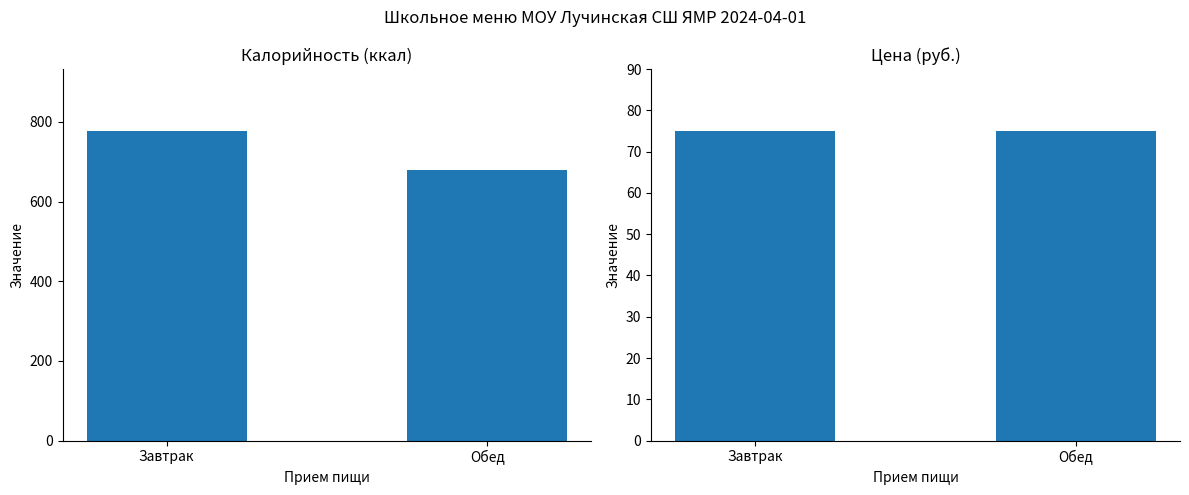

What value does the Цена series have at Завтрак?

75